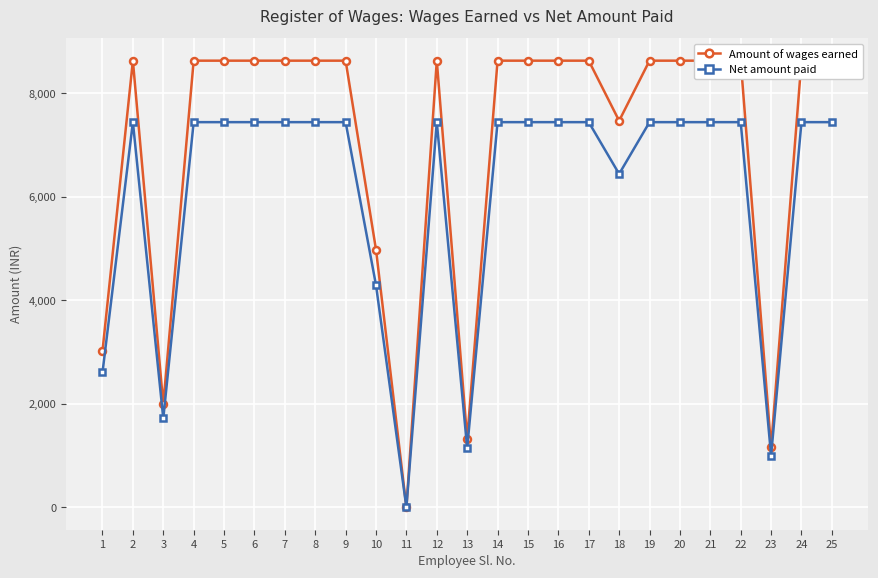

What is the sum of all Net amount paid values?

151201